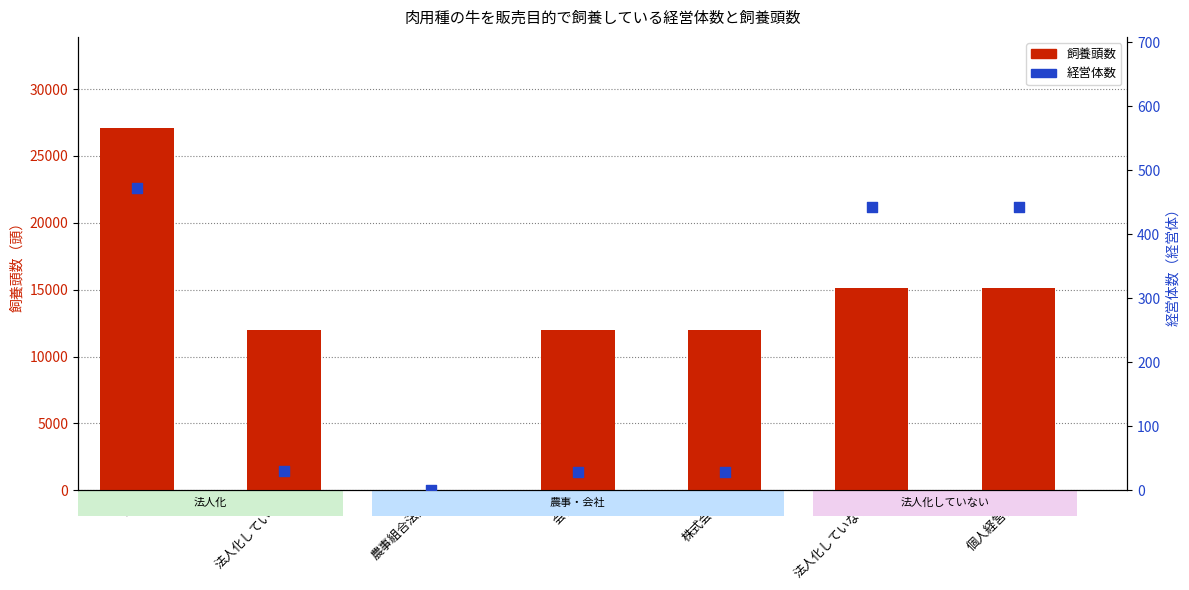

Which series reaches the minimum Y coordinate?

経営体数